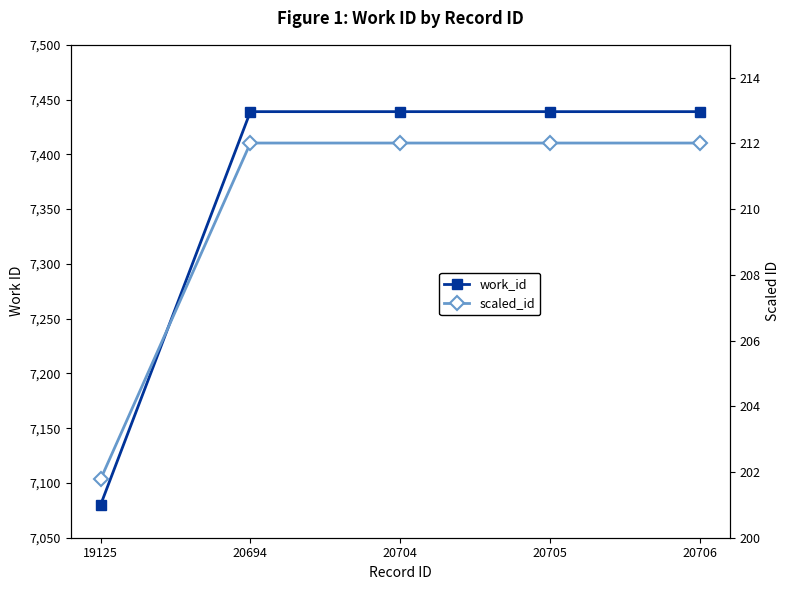

True or false: scaled_id and work_id intersect in this chart.

False